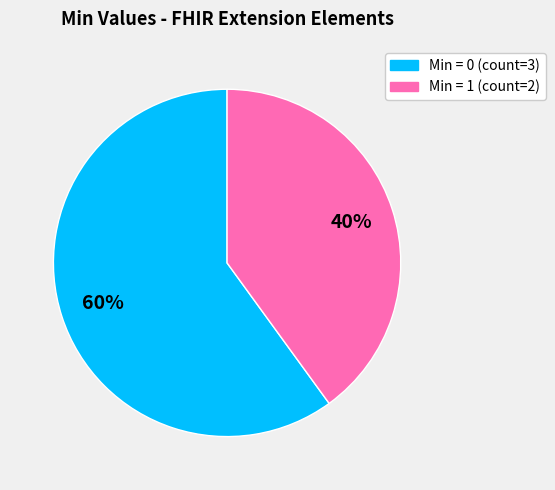

To the nearest percent, what is the difference between the largest and smallest slice percentages?

20%